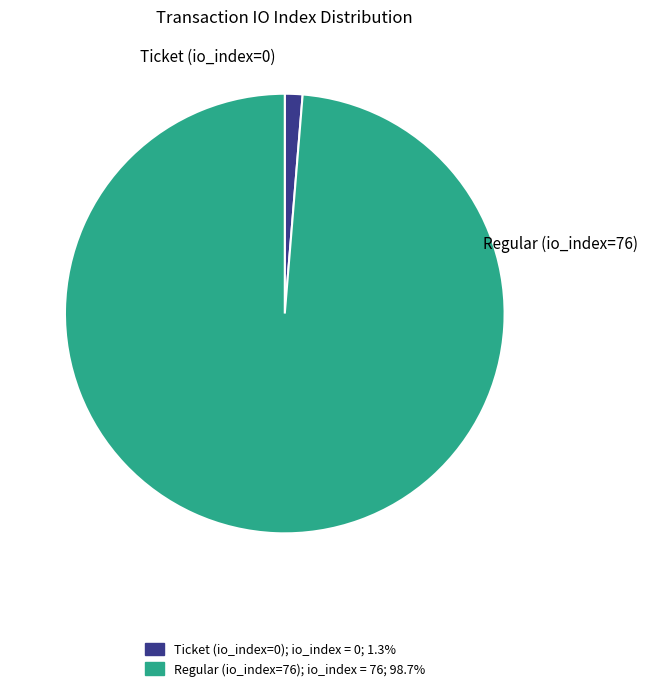

Do Regular (io_index=76) and Ticket (io_index=0) together represent more than half of the pie?

Yes